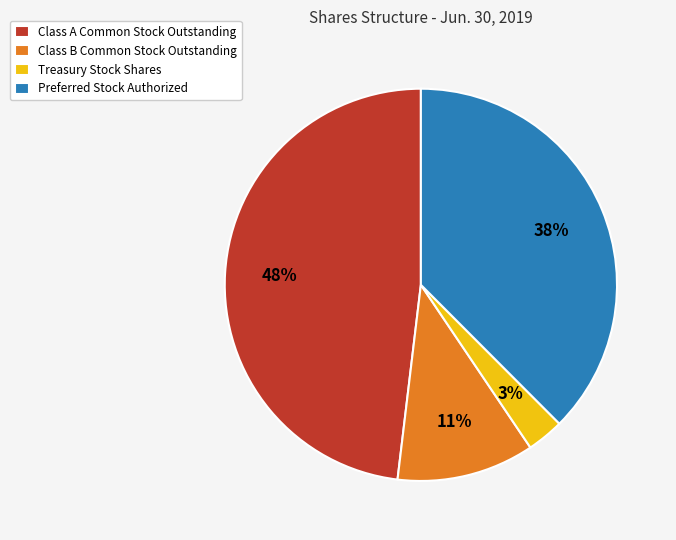

Which category has the biggest portion of the pie?

Class A Common Stock Outstanding